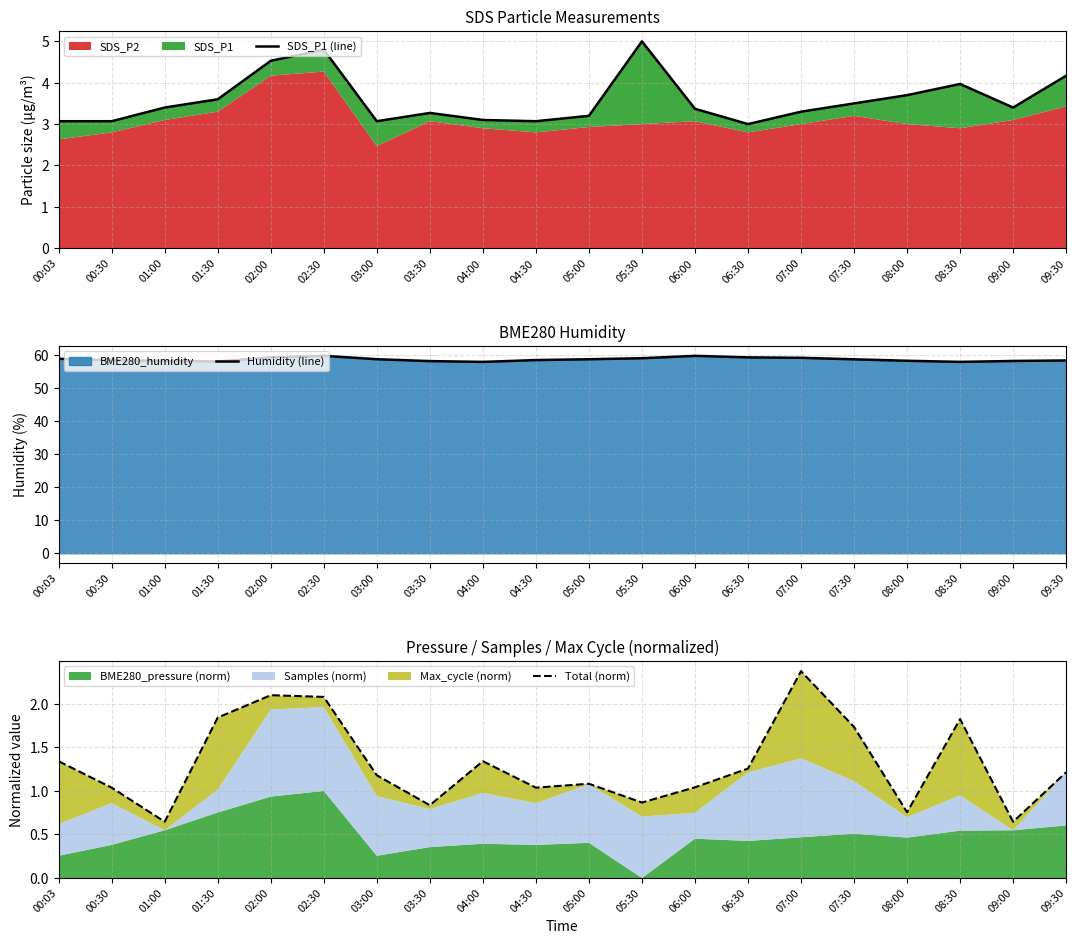

What is the value of the Total (norm) point at the 19th from the left?

0.6